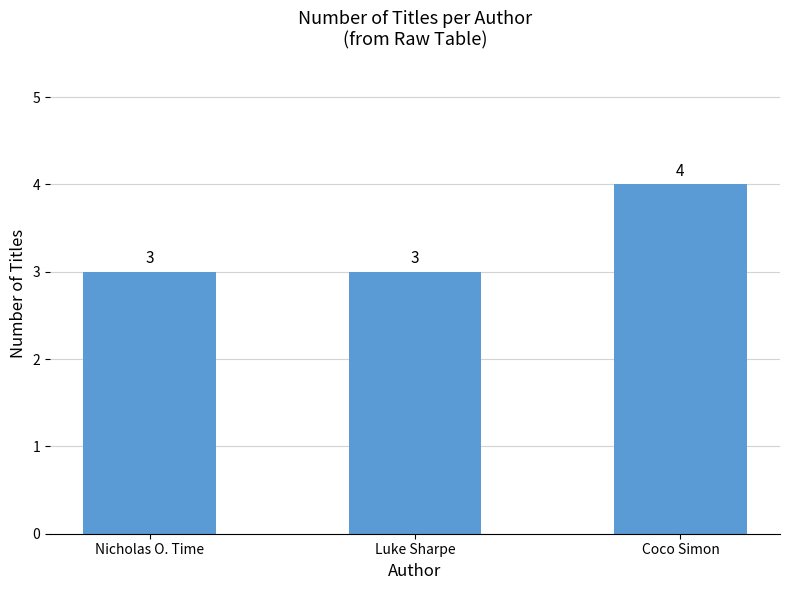

How many values are between 3 and 4?

3